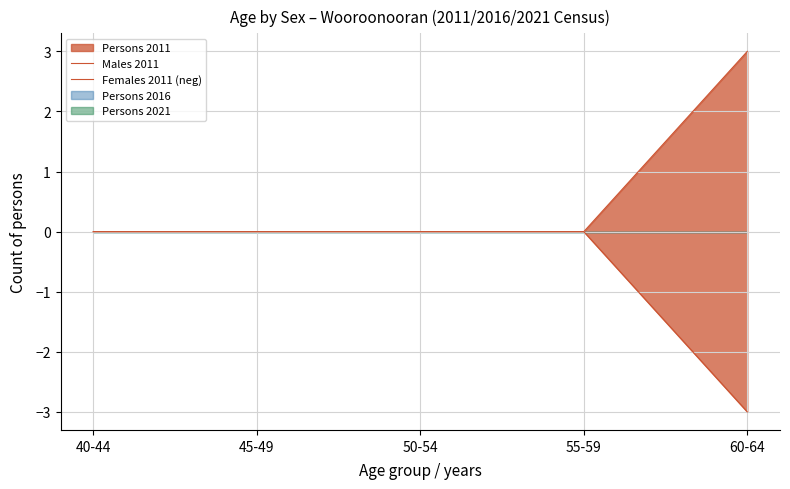

Reading left to right, list all the values displayed in this chart.

Males 2011: 0	0	0	0	3
Females 2011 (neg): 0	0	0	0	-3